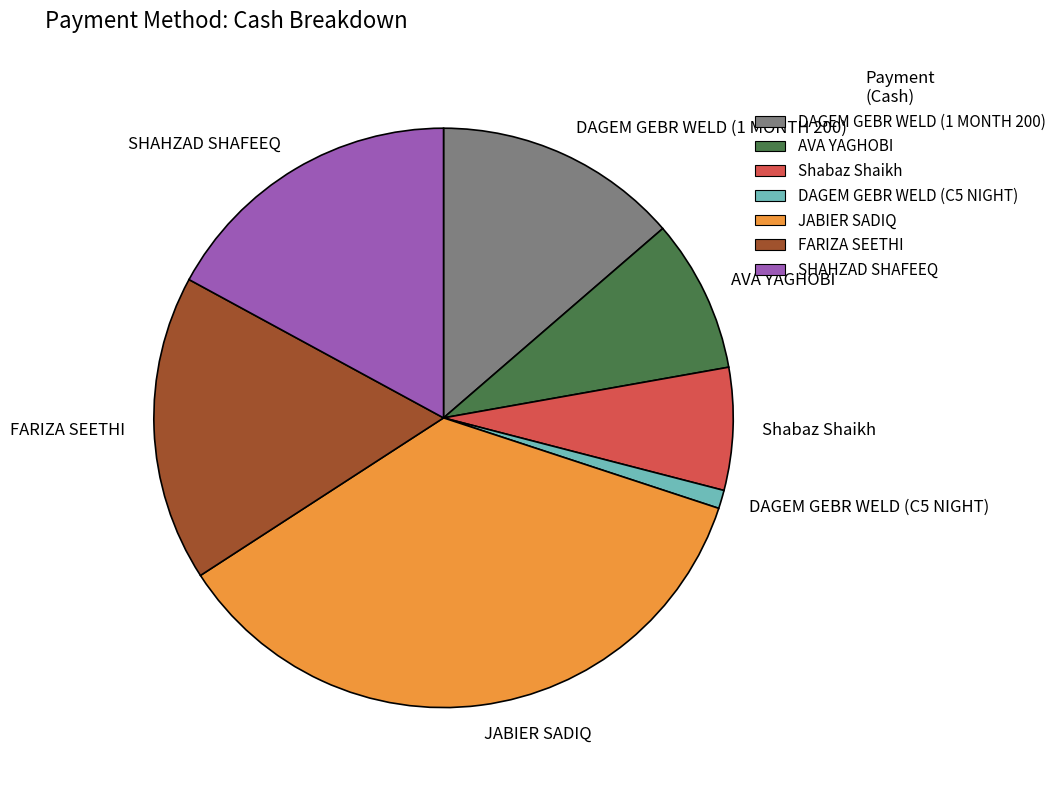

Between JABIER SADIQ and Shabaz Shaikh, which is larger?

JABIER SADIQ